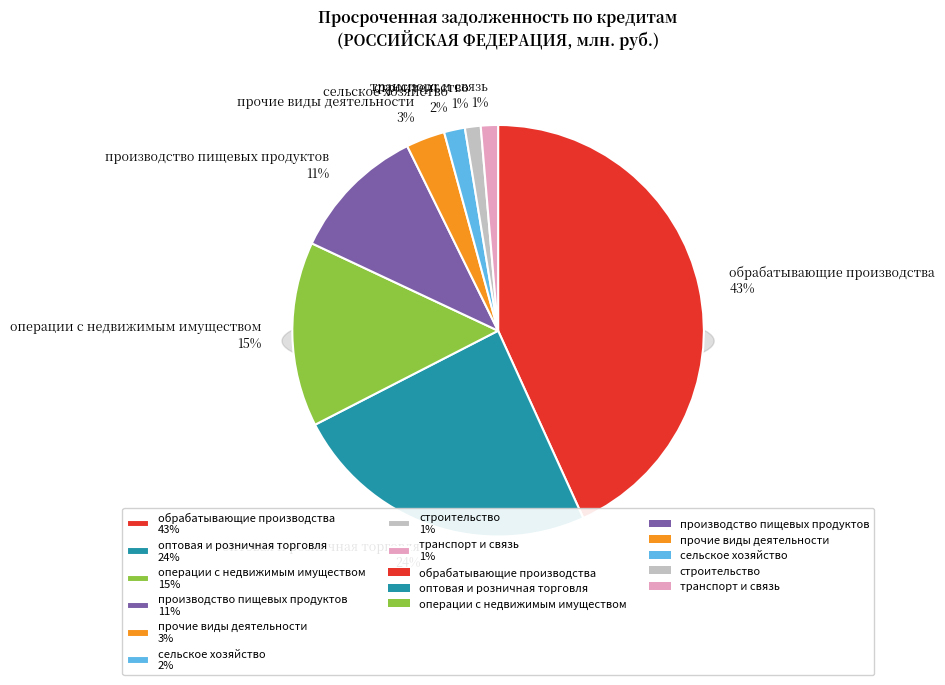

Rank the categories by value from lowest to highest.

строительство, транспорт и связь, сельское хозяйство, прочие виды деятельности, производство пищевых продуктов, операции с недвижимым имуществом, оптовая и розничная торговля, обрабатывающие производства